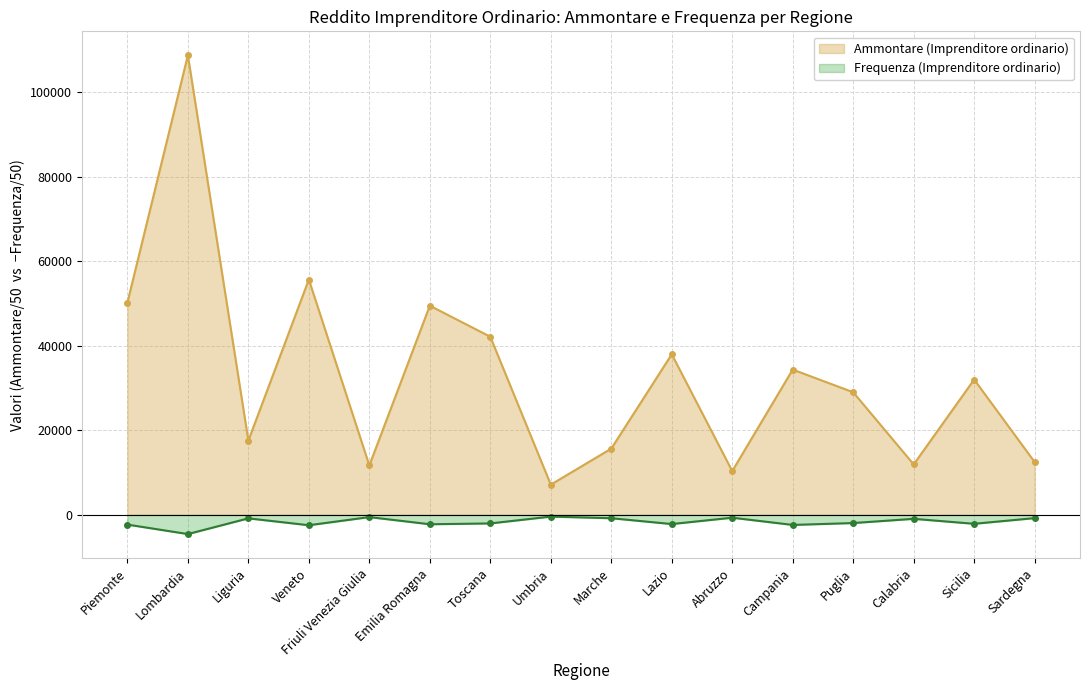

True or false: Ammontare (Imprenditore ordinario) and Frequenza (Imprenditore ordinario) cross at least once.

False